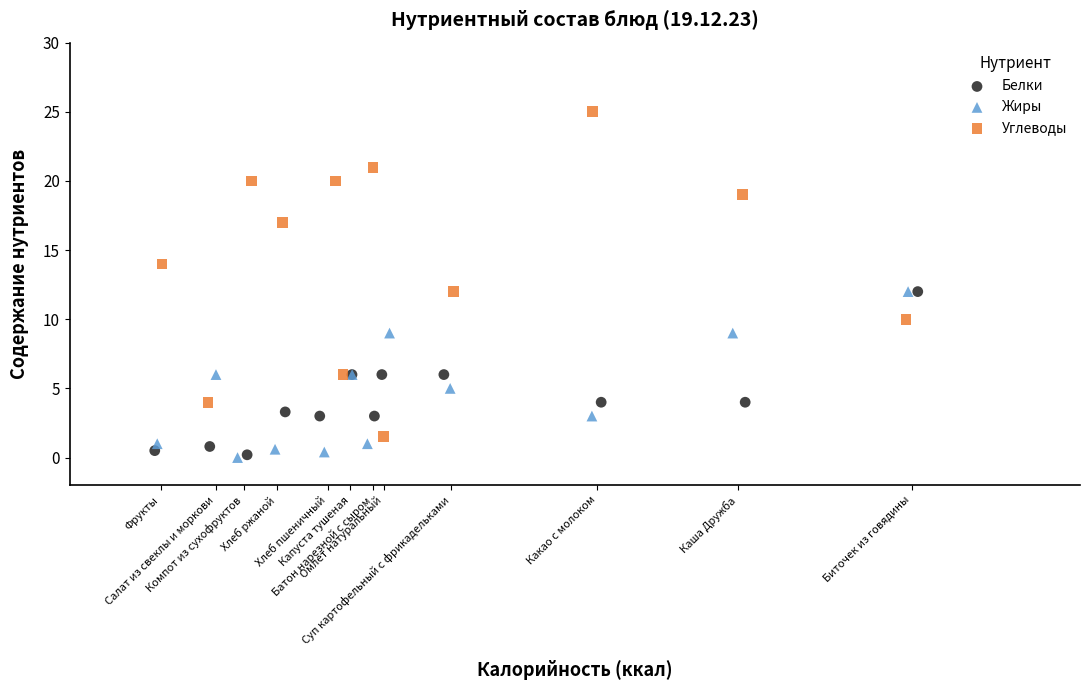

Which series contains the highest Y value?

Углеводы